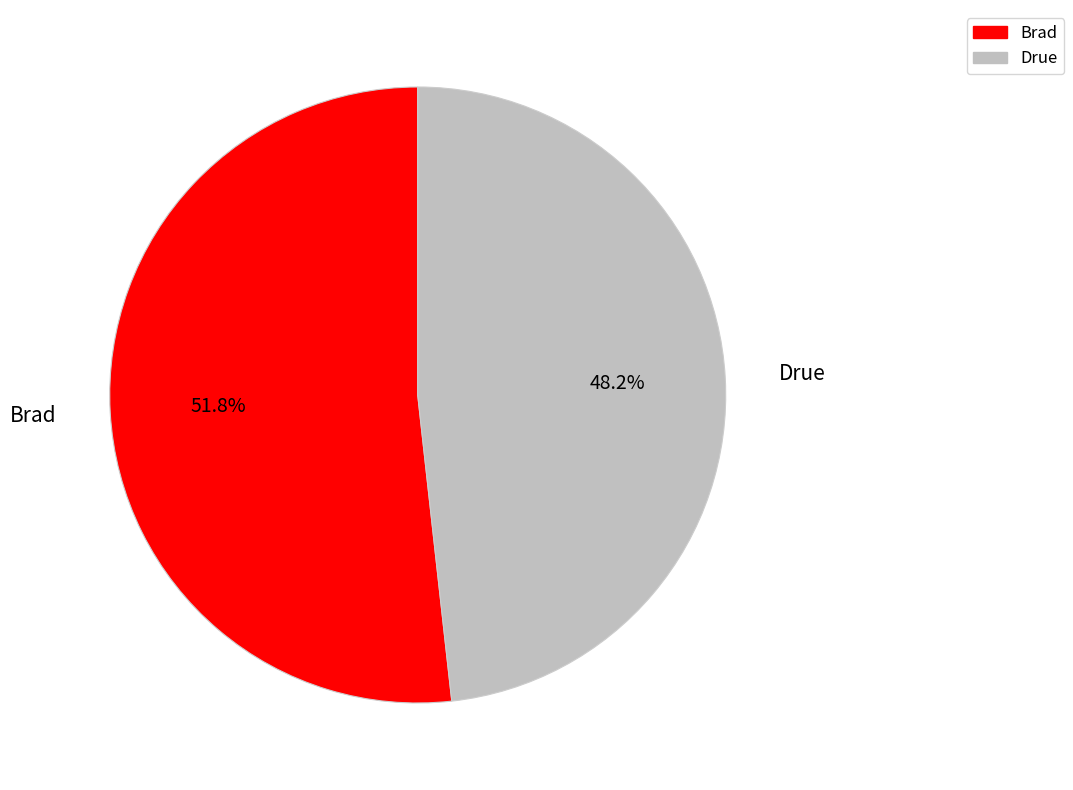

What is the largest slice in the pie chart?

Brad